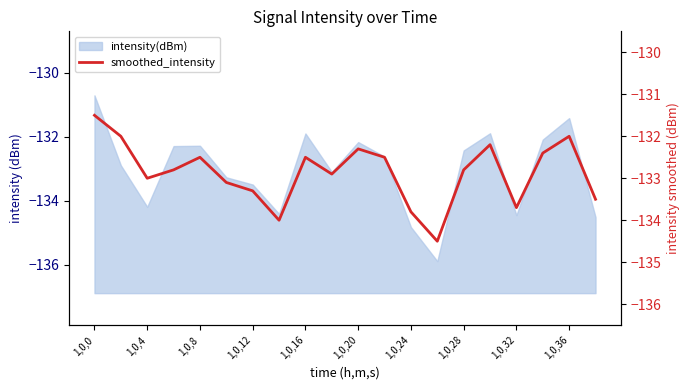

What is the sum of all values?

-2657.3